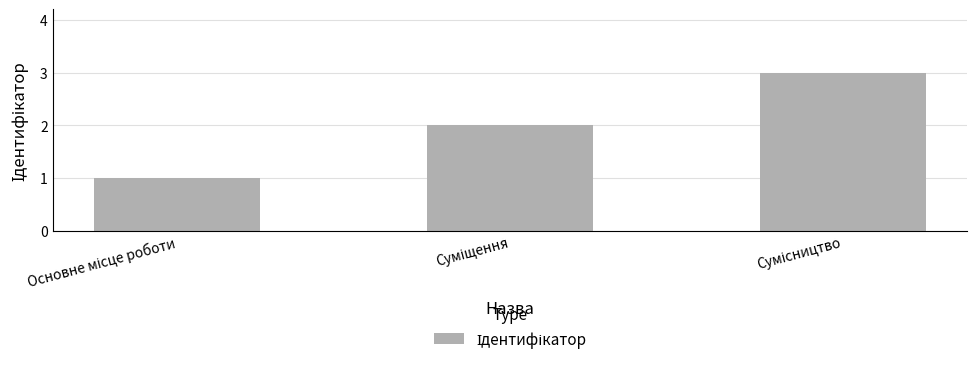

What is the greatest value displayed?

3